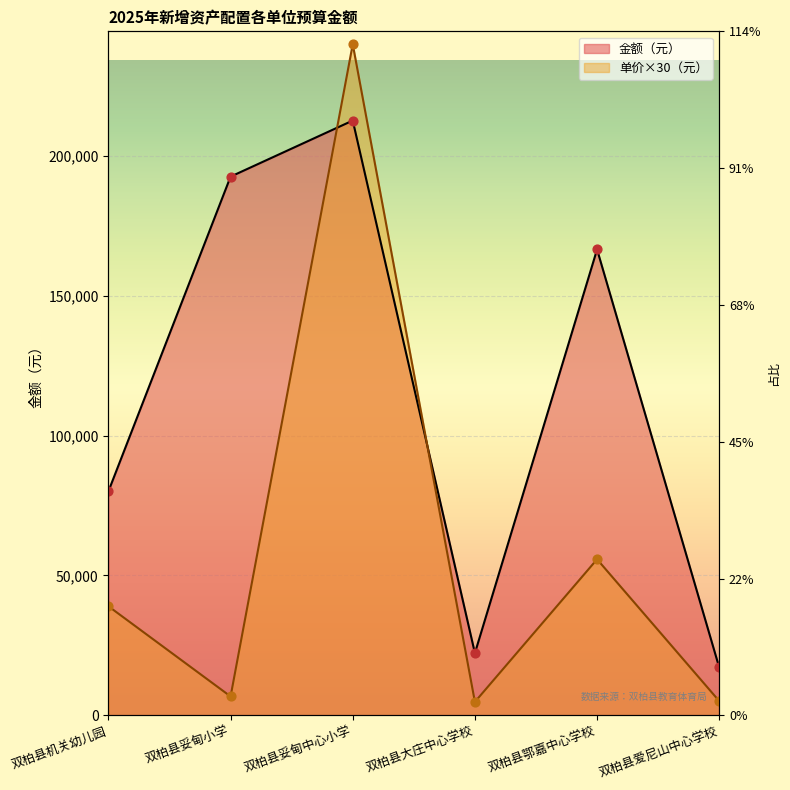

Which series has the largest total across all categories?

金额（元）